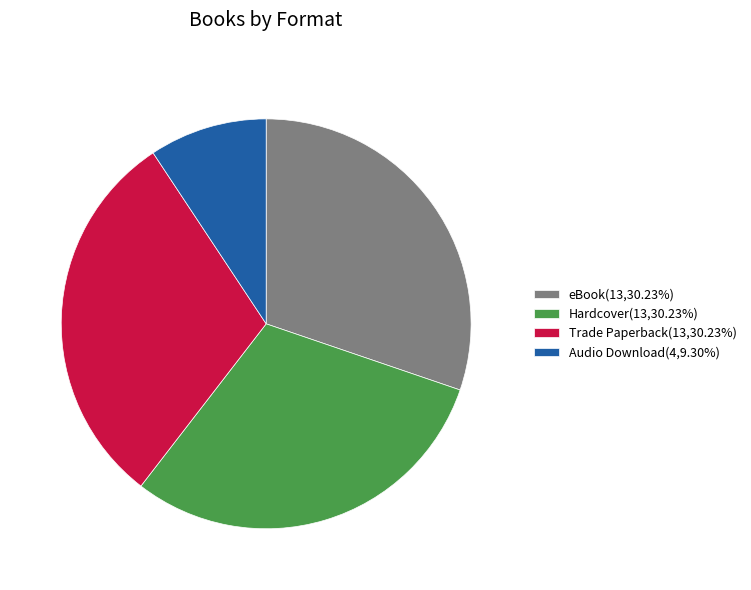

Is the sum of Trade Paperback(13,30.23%) and Audio Download(4,9.30%) greater than half?

No